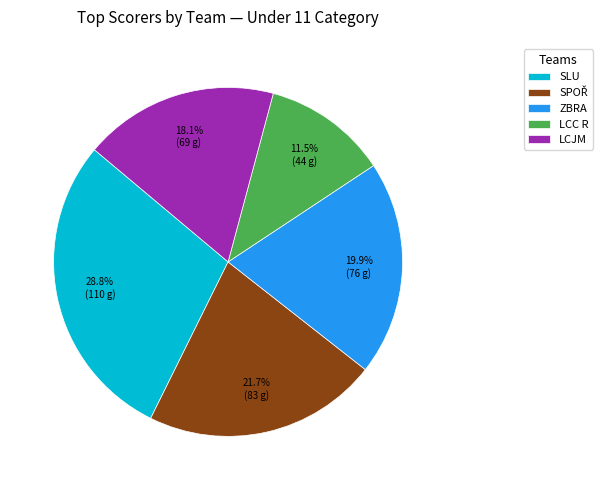

Is there any slice that represents more than half of the pie?

No